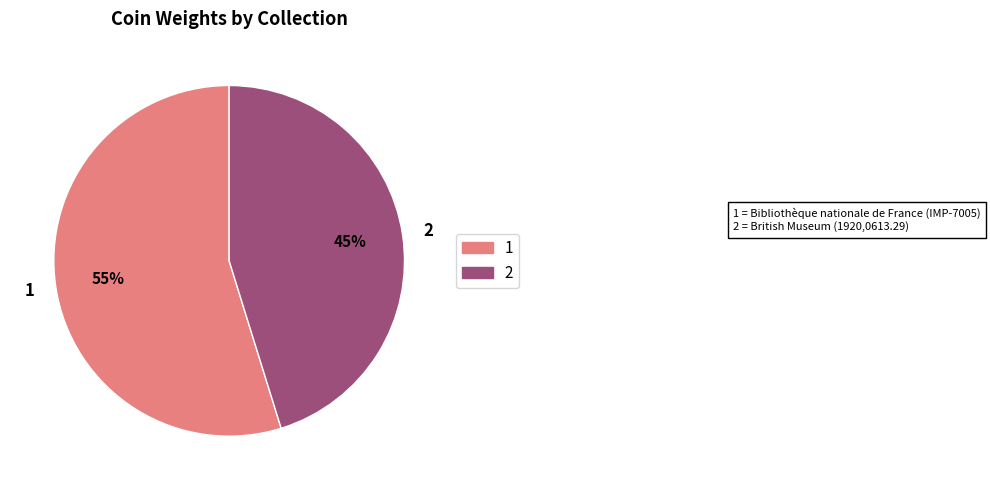

Is the sum of 2 and 1 greater than half?

Yes